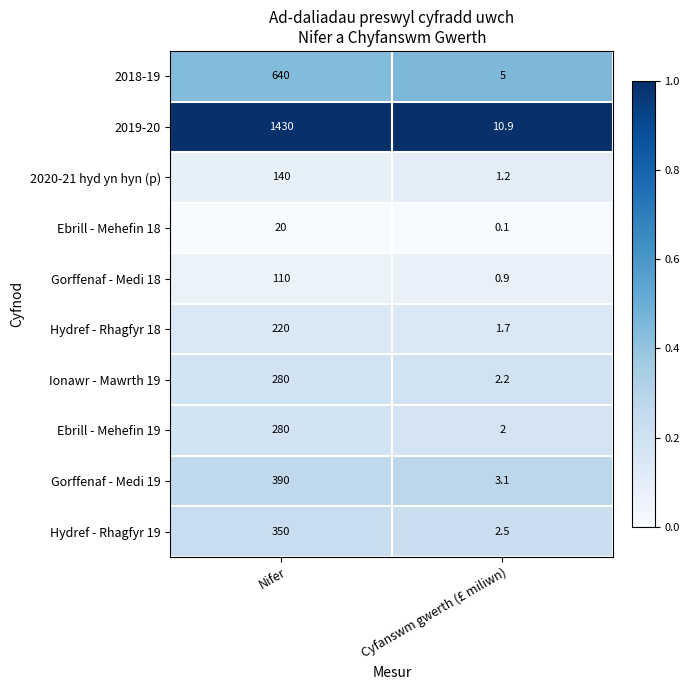

Where is Gorffenaf - Medi 18 nearest to the value 55?

Cyfanswm gwerth (£ miliwn)